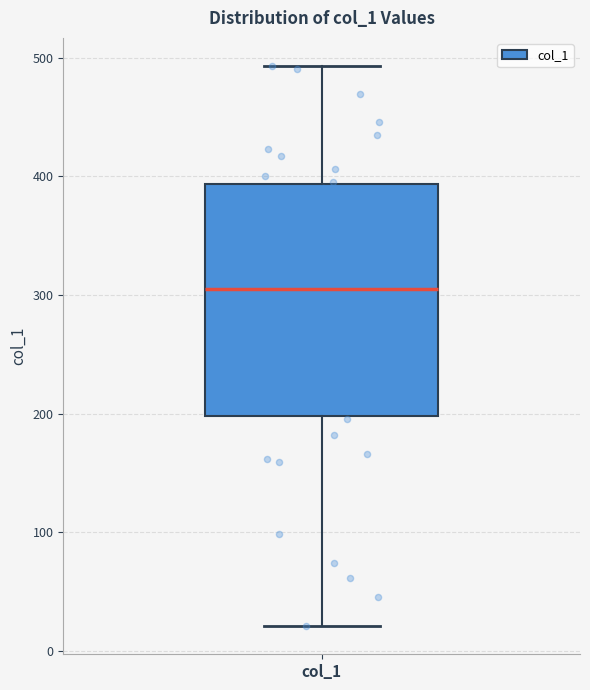

Transcribe this box plot: give where the median line is, the range the box spans, and where the two whiskers end, as read against the y-axis. The values are not printed on the chart, so give them approximately, as read against the axis.

median 310, box 200 to 390, whiskers 20 to 490